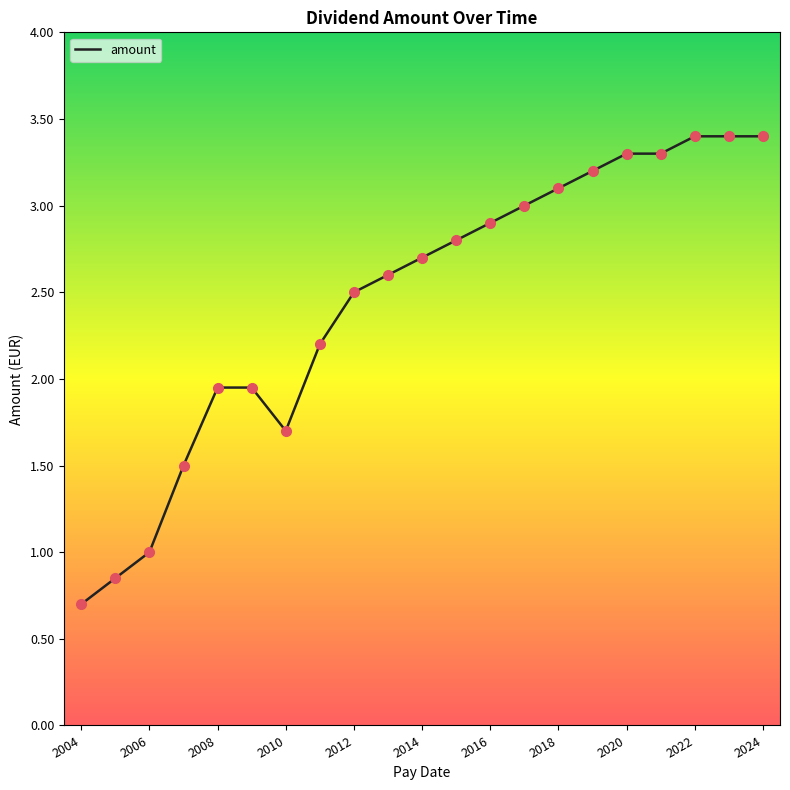

What is the difference between the maximum and minimum values?

2.7